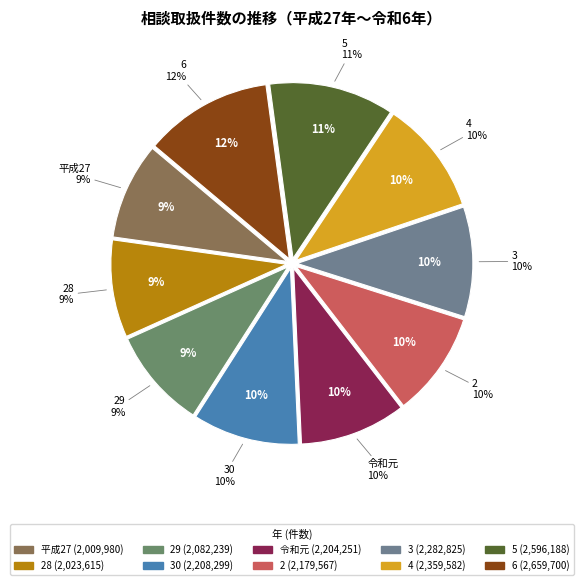

How many segments does this pie chart have?

10